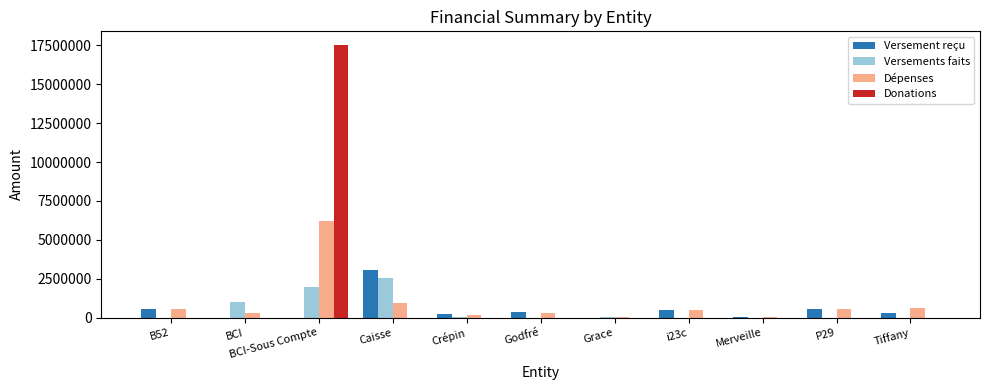

What is the total value across all series at Caisse?

6531635